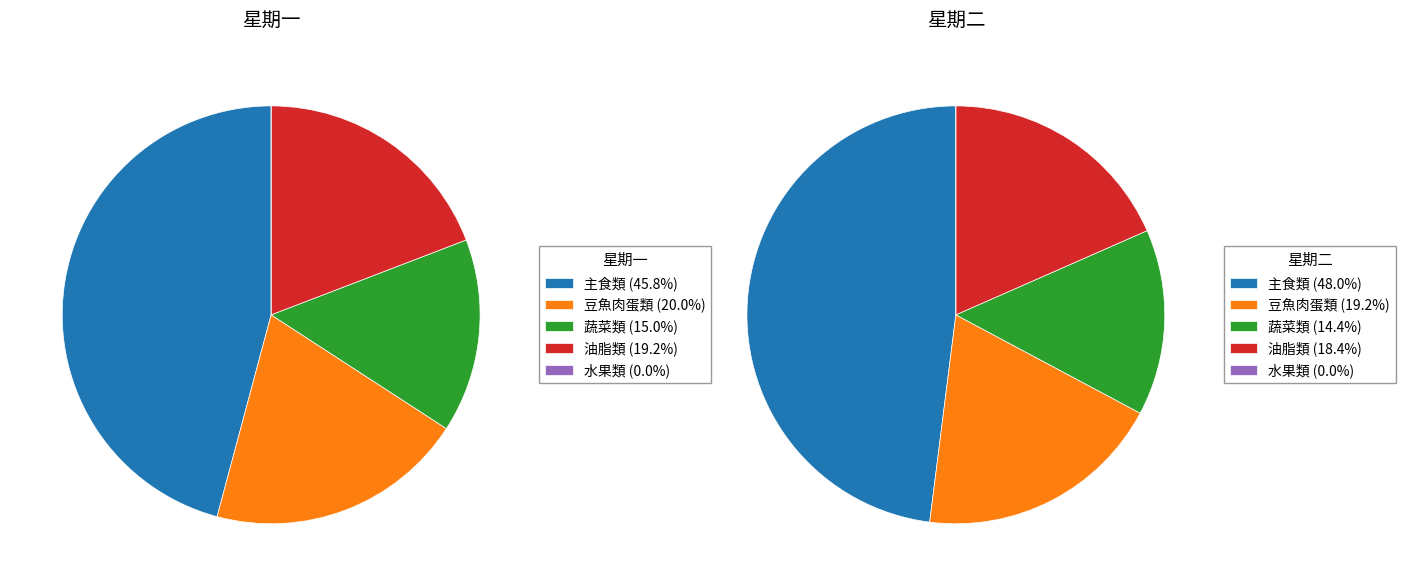

Is there any slice that represents more than half of the pie?

No